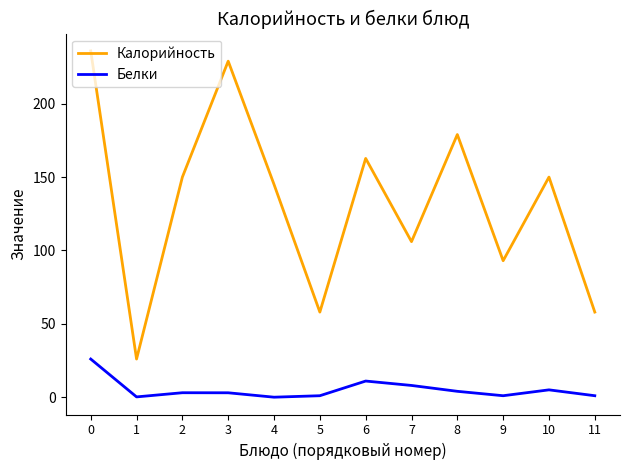

Which series has the widest spread of values?

Калорийность